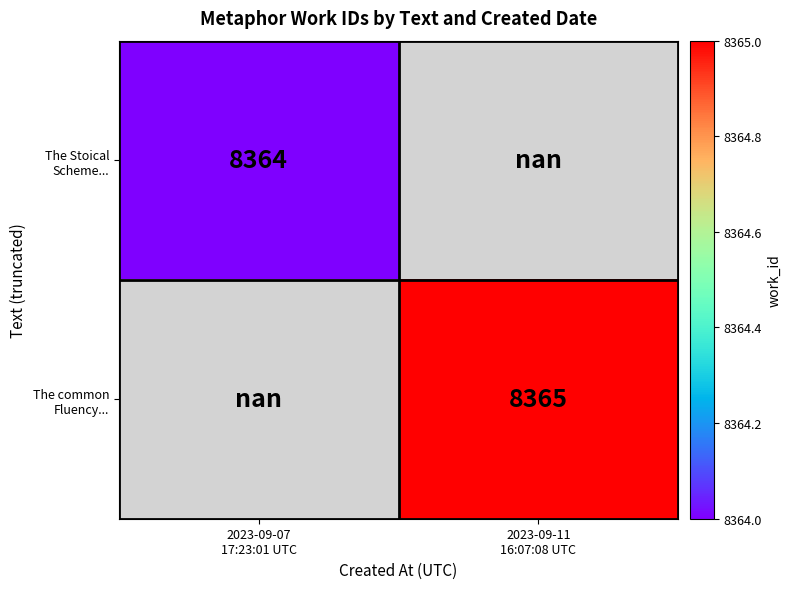

What is the smallest value displayed?

8364.0